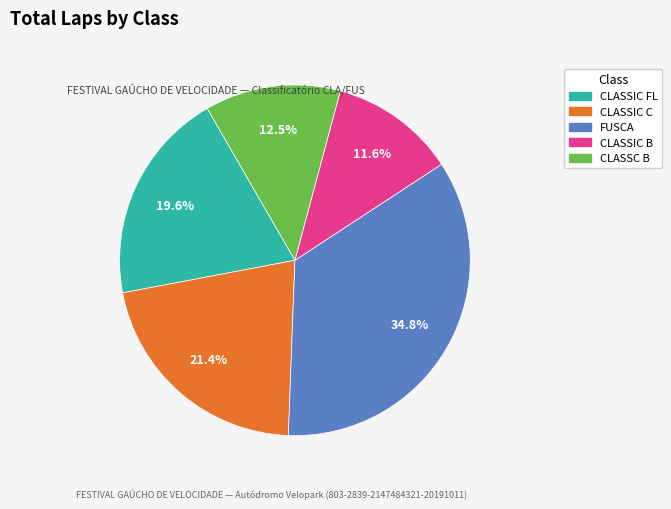

Does any single category account for the majority?

No